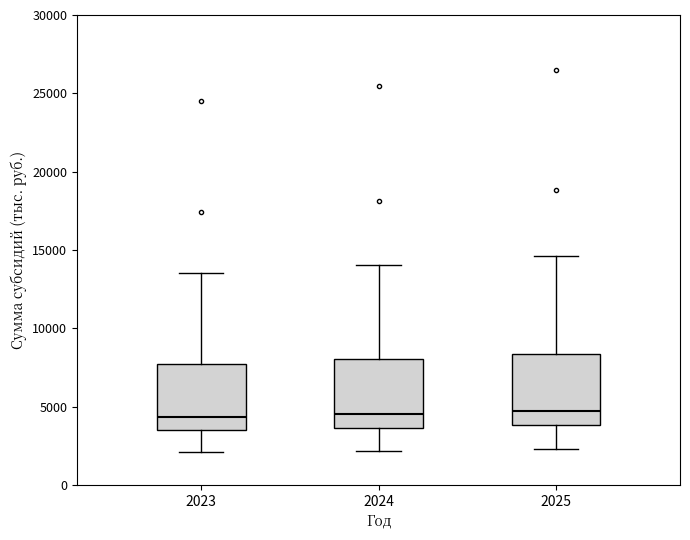

Where is the lower edge of the box at x = 2023 on the y-axis? The values are not printed on the chart, so give them approximately, as read against the axis.

3500